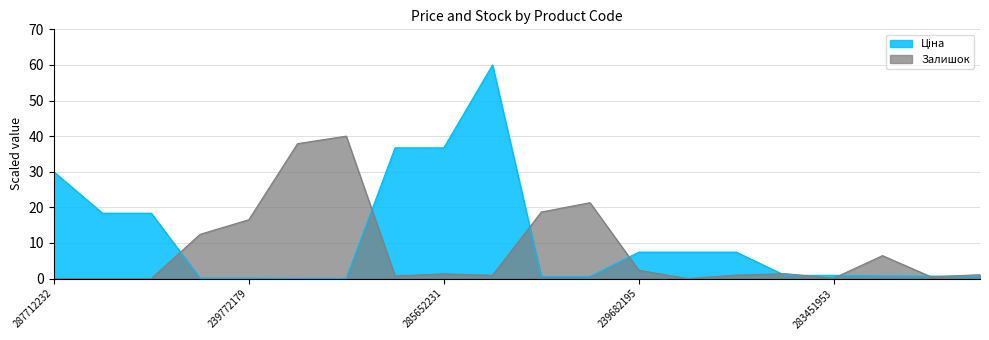

List the series in order of their peak value, highest first.

Ціна, Залишок